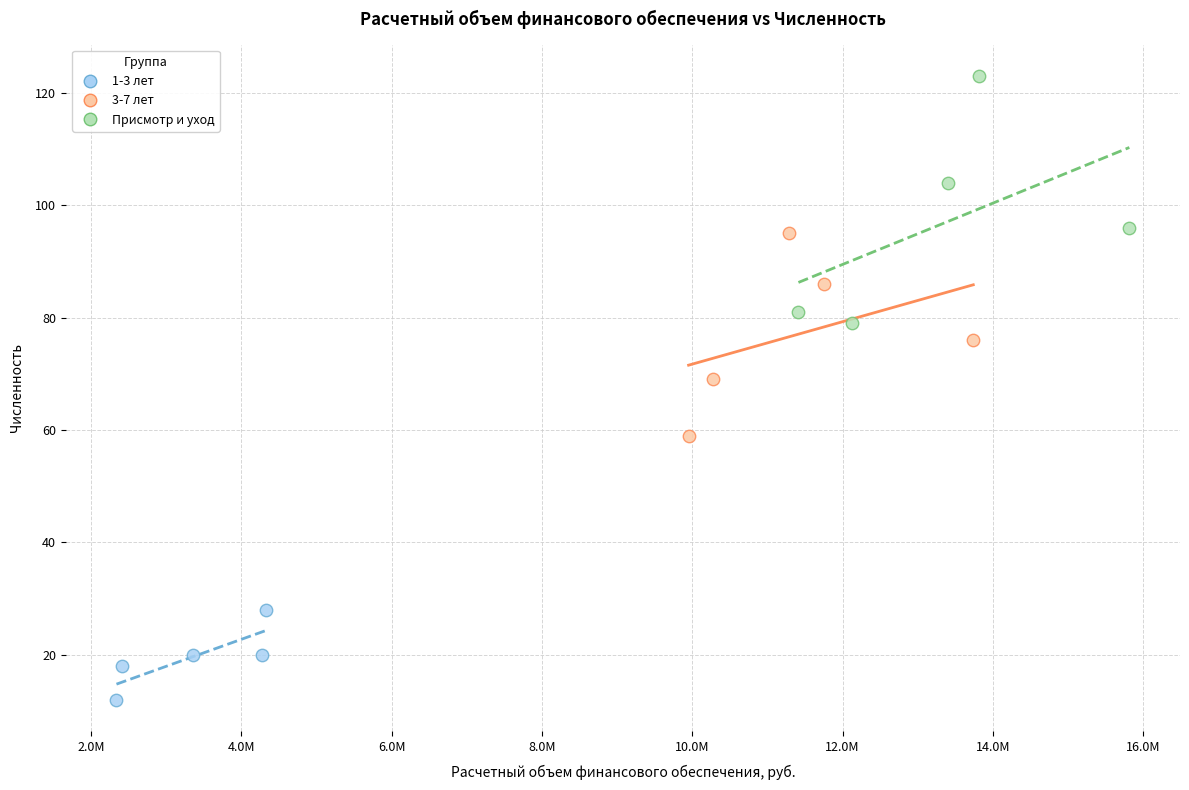

Which series has the largest Y range (max minus min)?

Присмотр и уход